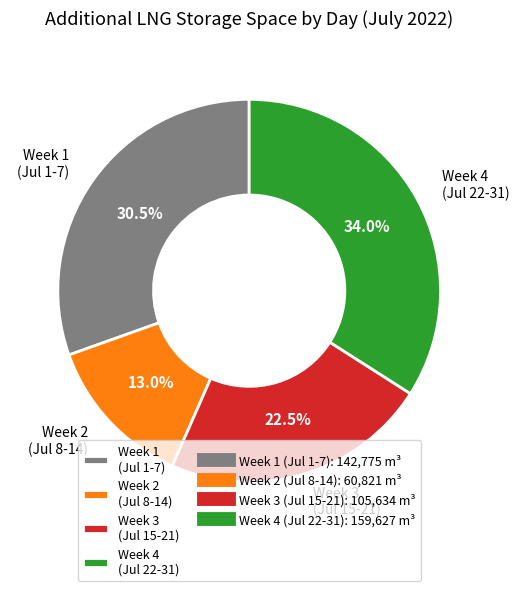

Combined, do Week 1 (Jul 1-7) and Week 4 (Jul 22-31) account for over 50%?

Yes